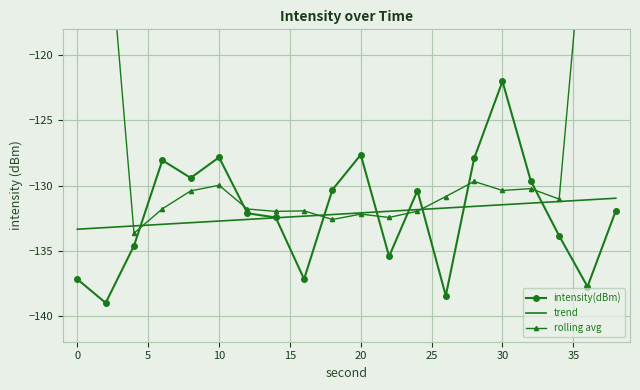

What is the difference between the maximum and minimum values in the intensity(dBm) series?

17.0